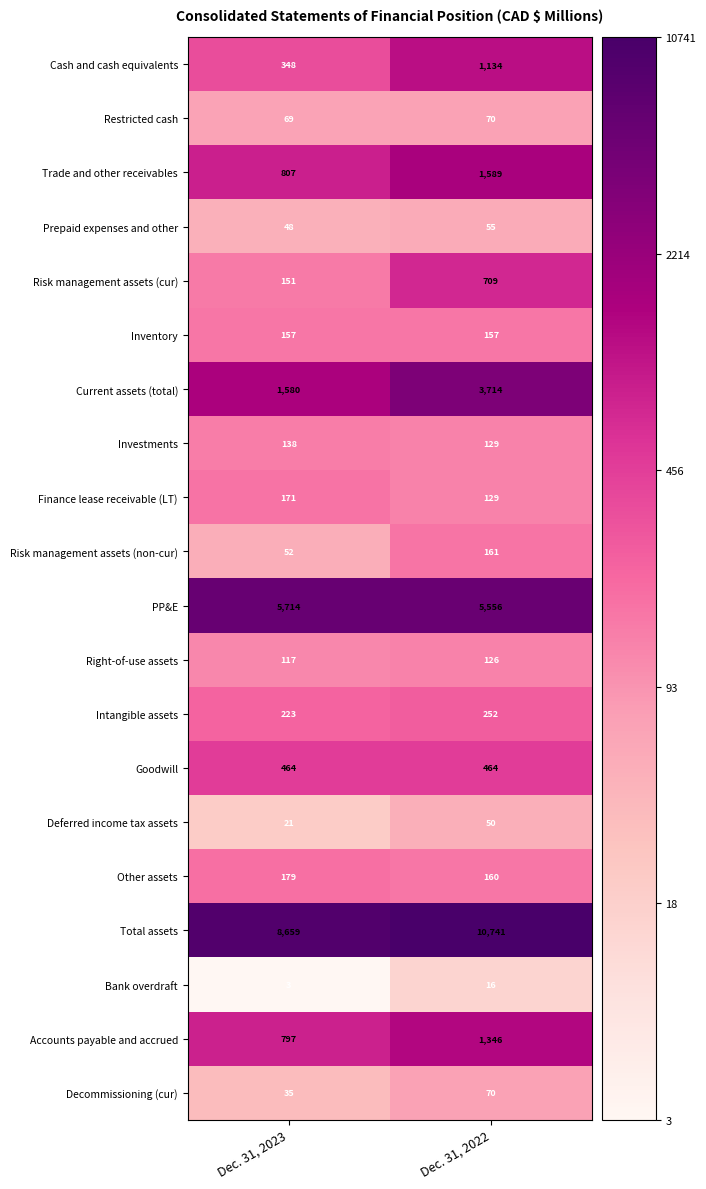

What is the spread (max minus min) of values at Dec. 31, 2022?

10725